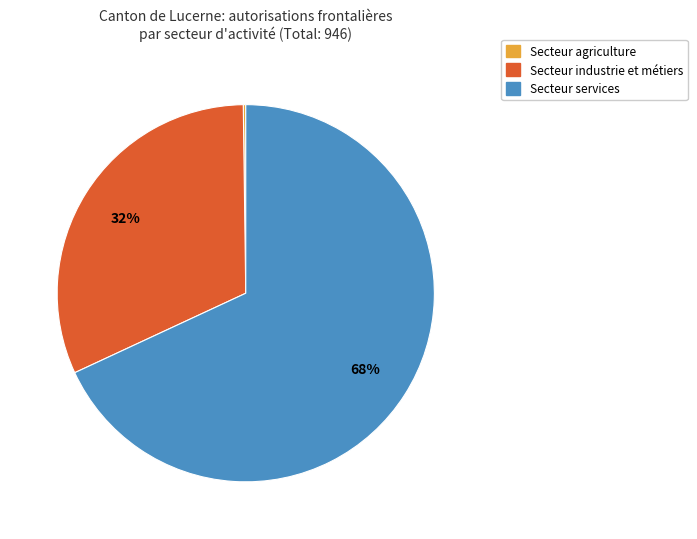

Which slice is the largest?

Secteur services